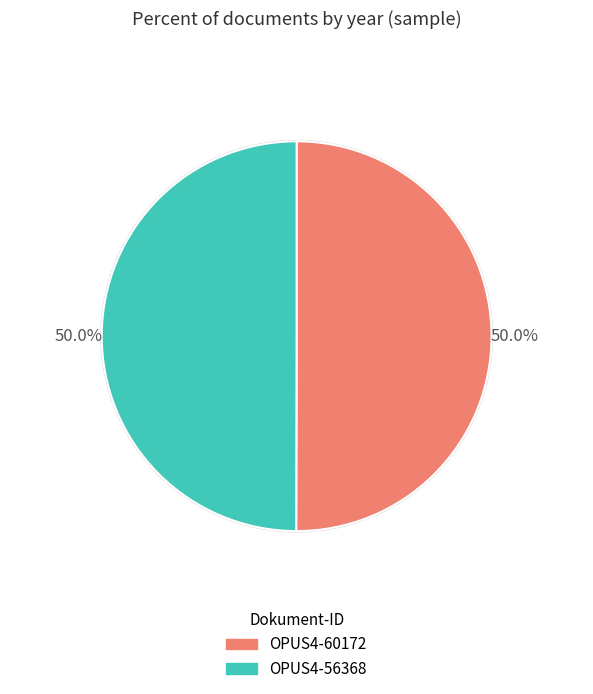

Approximately how many times larger is the value at OPUS4-60172 compared to OPUS4-56368?

1.0